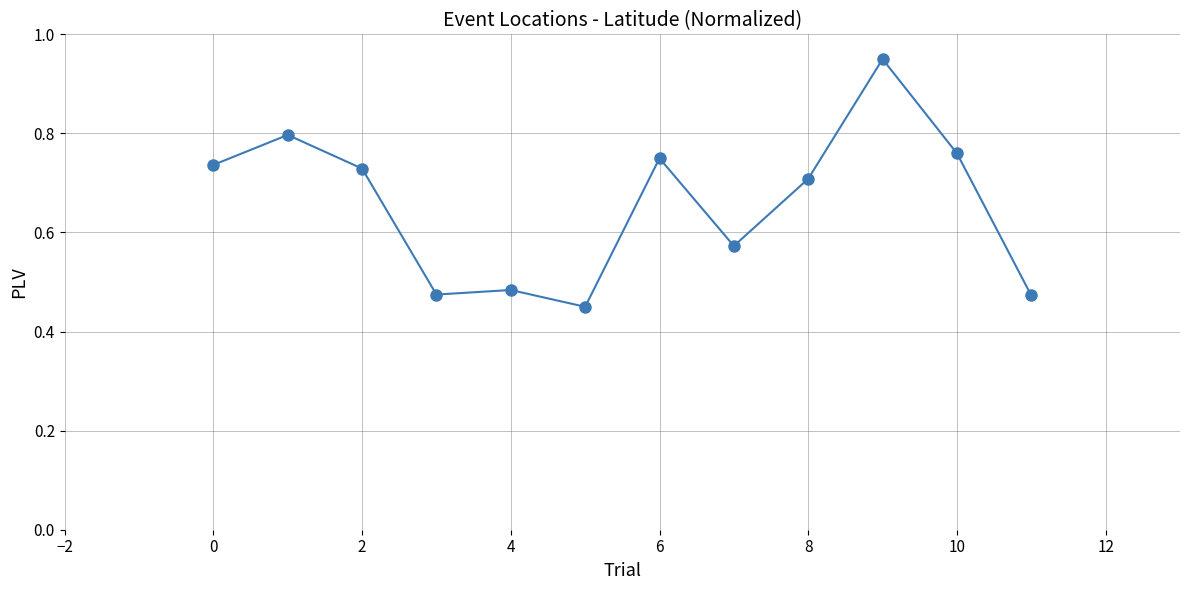

What is the sum of all values?

7.9